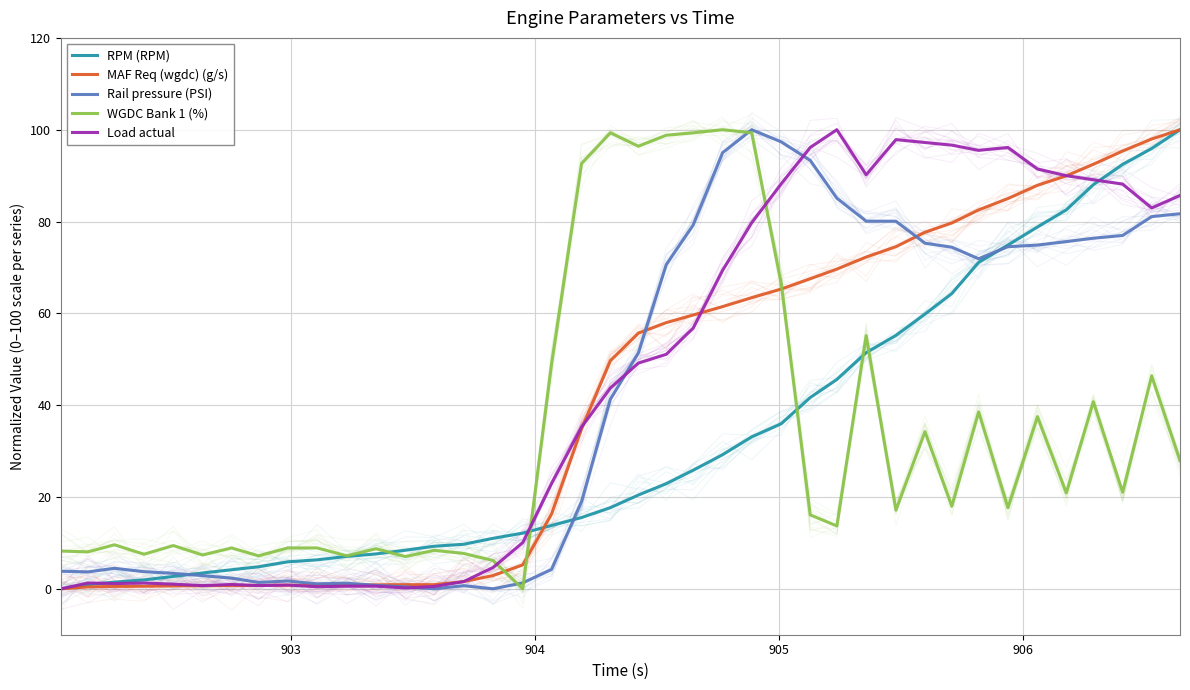

How many values in the Load actual series are below 49?

20